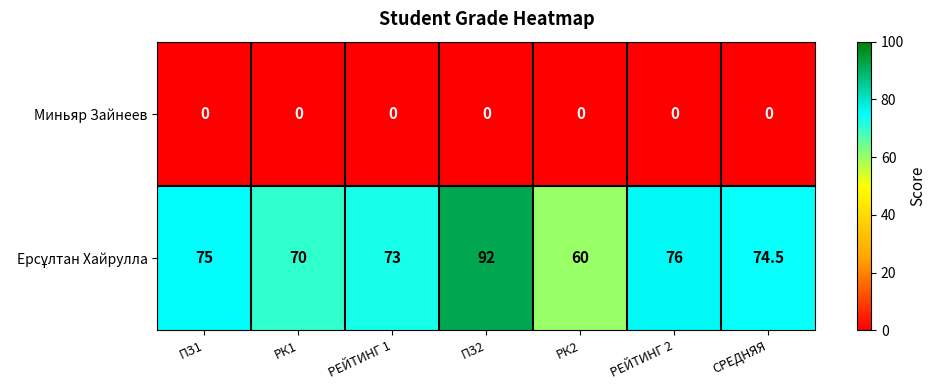

At which category is the sum across all series the highest?

ПЗ2